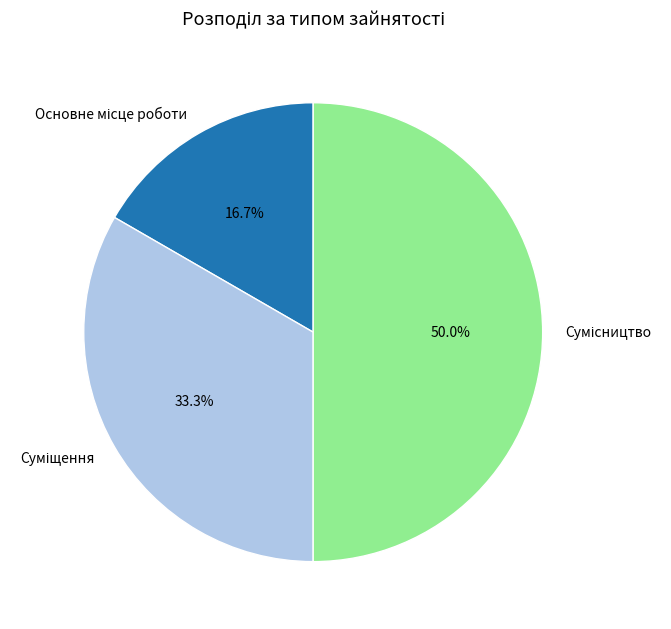

How many slices are in this pie chart?

3